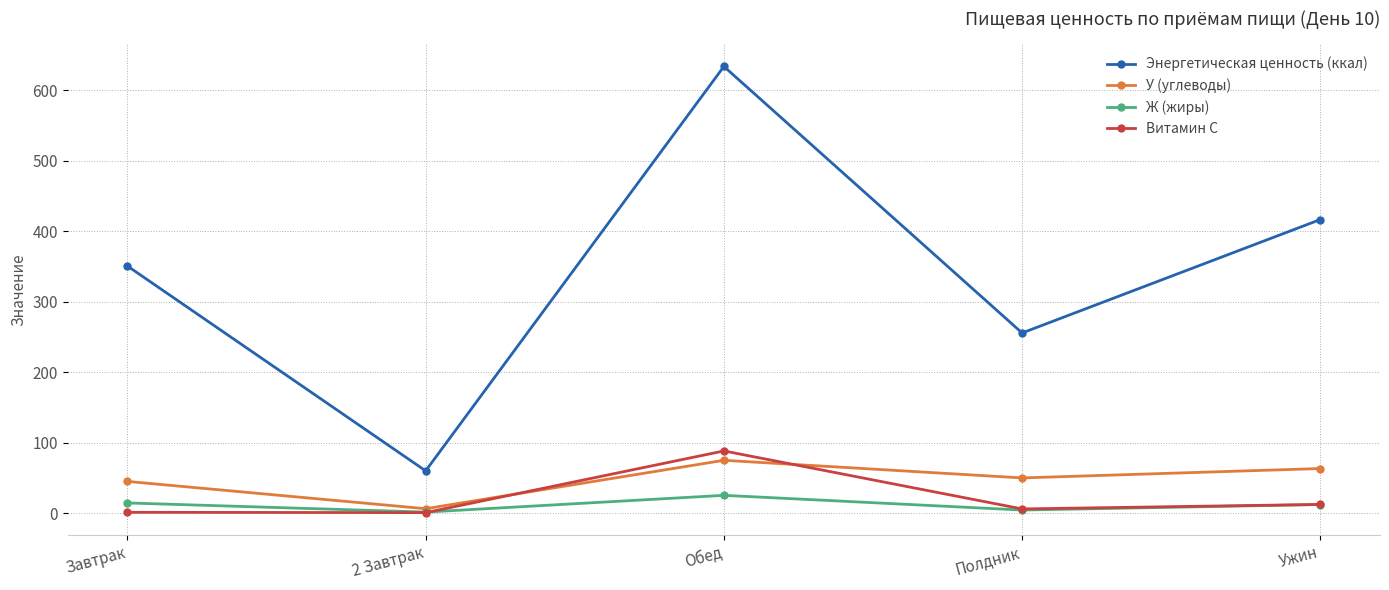

At which category is the sum across all series the highest?

Обед